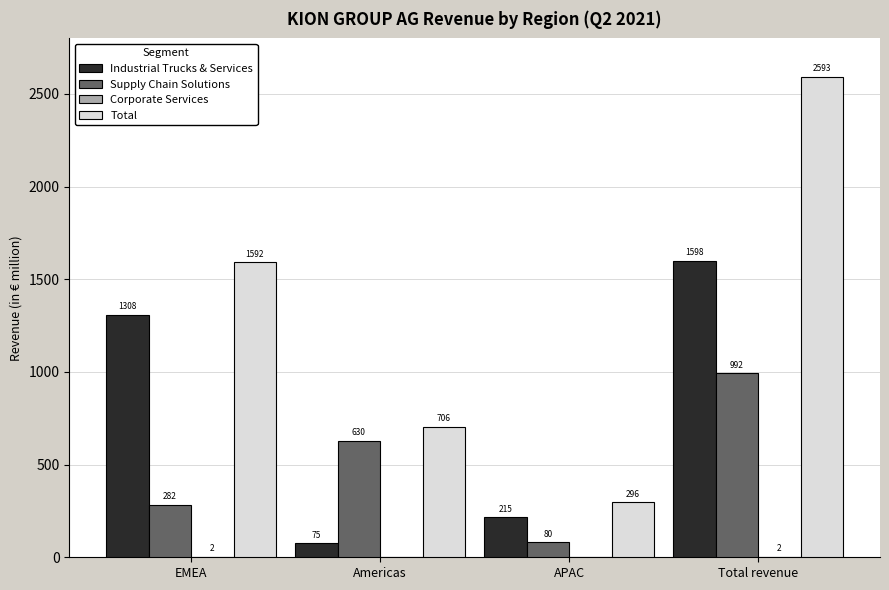

Read the Supply Chain Solutions value at APAC.

80.3